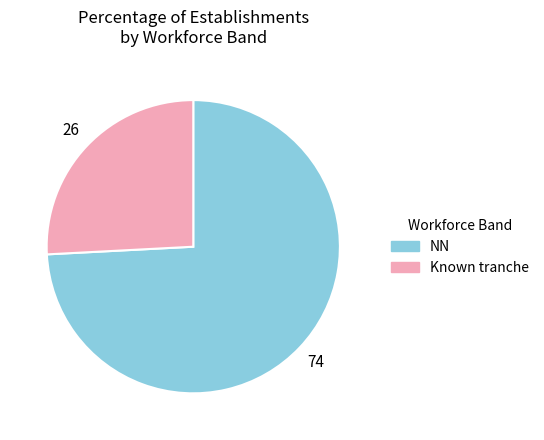

The NN slice represents 63% of the pie. True or false?

False